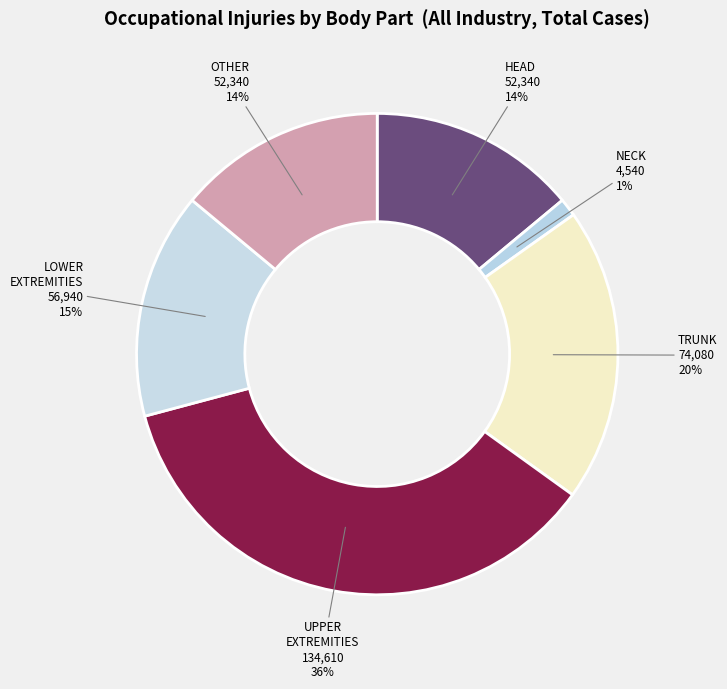

Approximately how many times larger is the value at OTHER compared to LOWER EXTREMITIES?

0.9